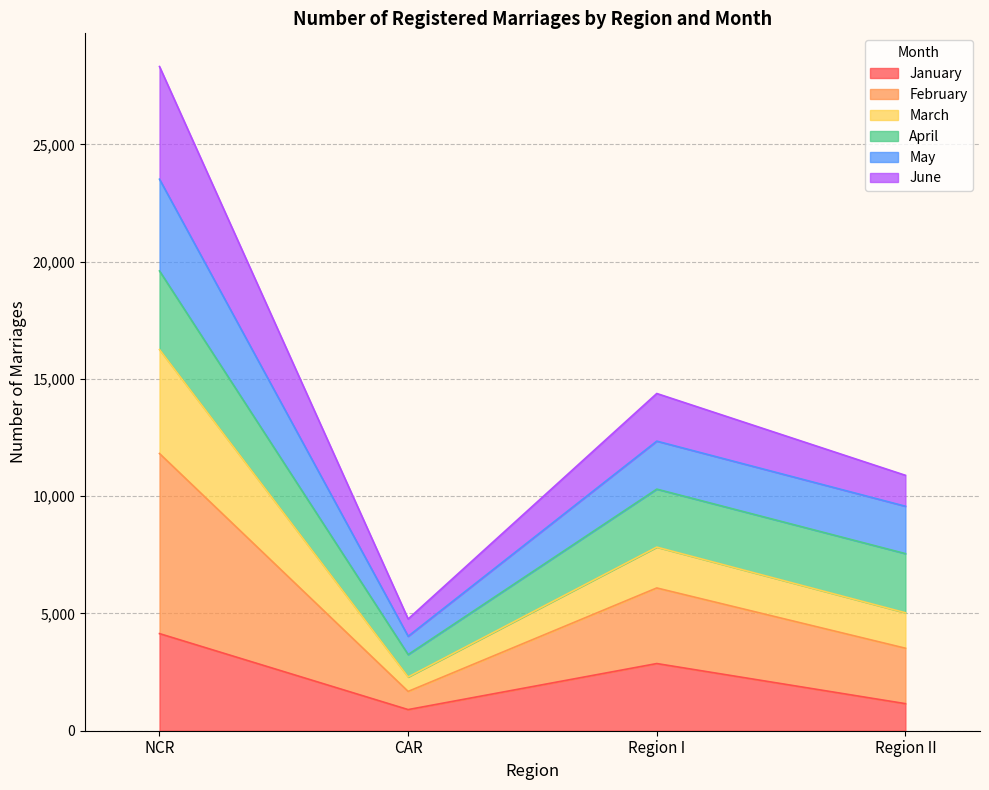

Where is the first local minimum for April?

CAR